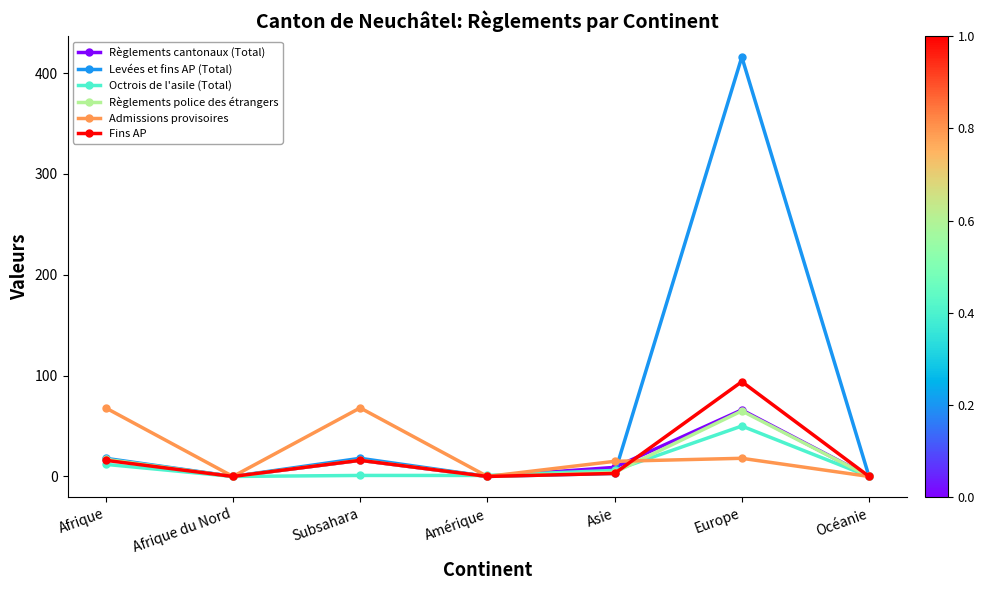

Which series has the widest spread of values?

Levées et fins AP (Total)